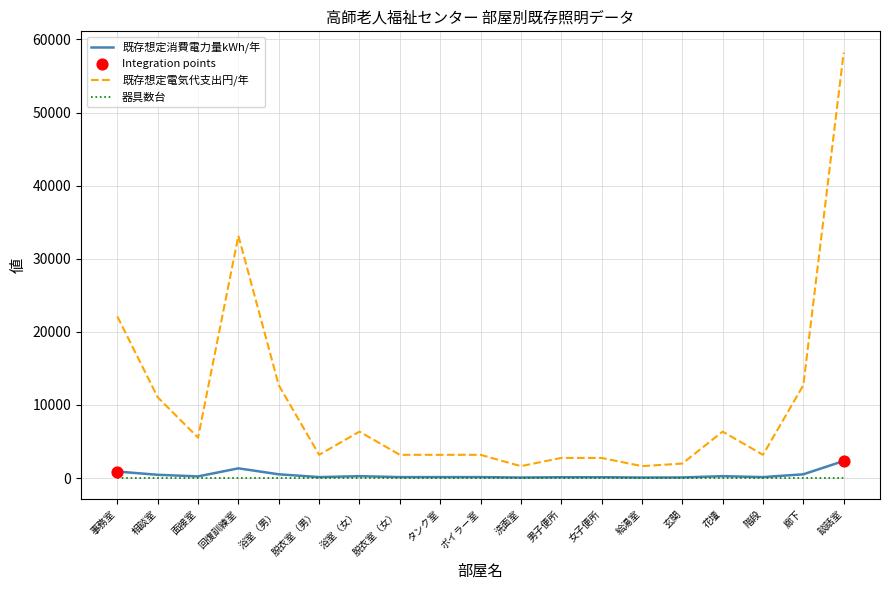

Is the value of 既存想定電気代支出円/年 at 面接室 greater than the value of 器具数台 at 玄関?

Yes